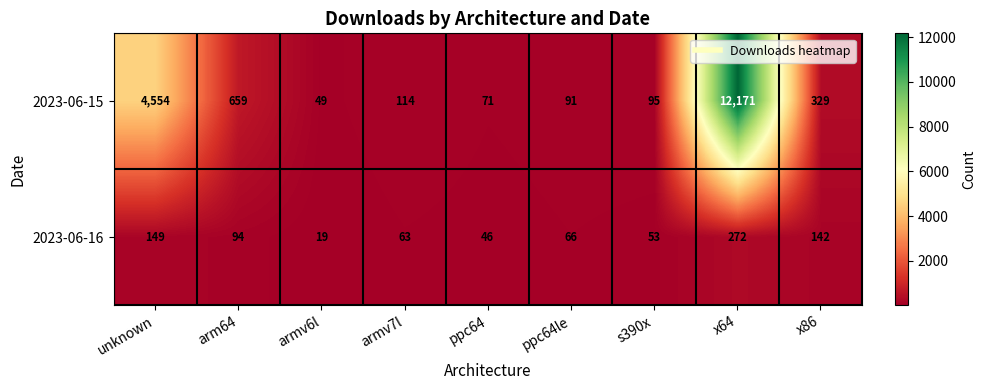

Is the value of 2023-06-15 at armv7l greater than the value of 2023-06-16 at armv6l?

Yes